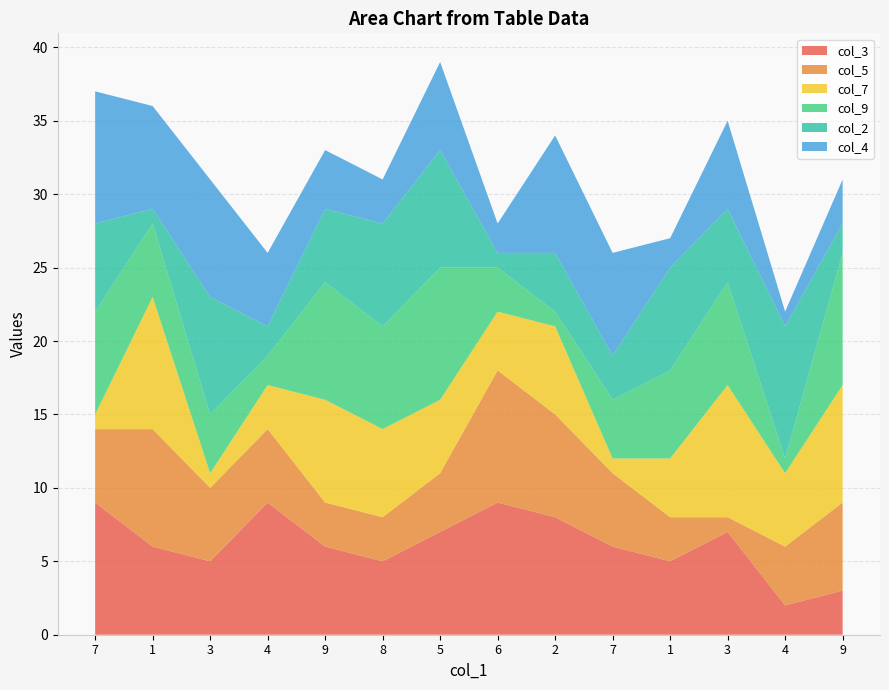

Reading left to right, what are all the values shown in this chart?

col_3: 9	6	5	9	6	5	7	9	8	6	5	7	2	3
col_5: 5	8	5	5	3	3	4	9	7	5	3	1	4	6
col_7: 1	9	1	3	7	6	5	4	6	1	4	9	5	8
col_9: 7	5	4	2	8	7	9	3	1	4	6	7	1	9
col_2: 6	1	8	2	5	7	8	1	4	3	7	5	9	2
col_4: 9	7	8	5	4	3	6	2	8	7	2	6	1	3